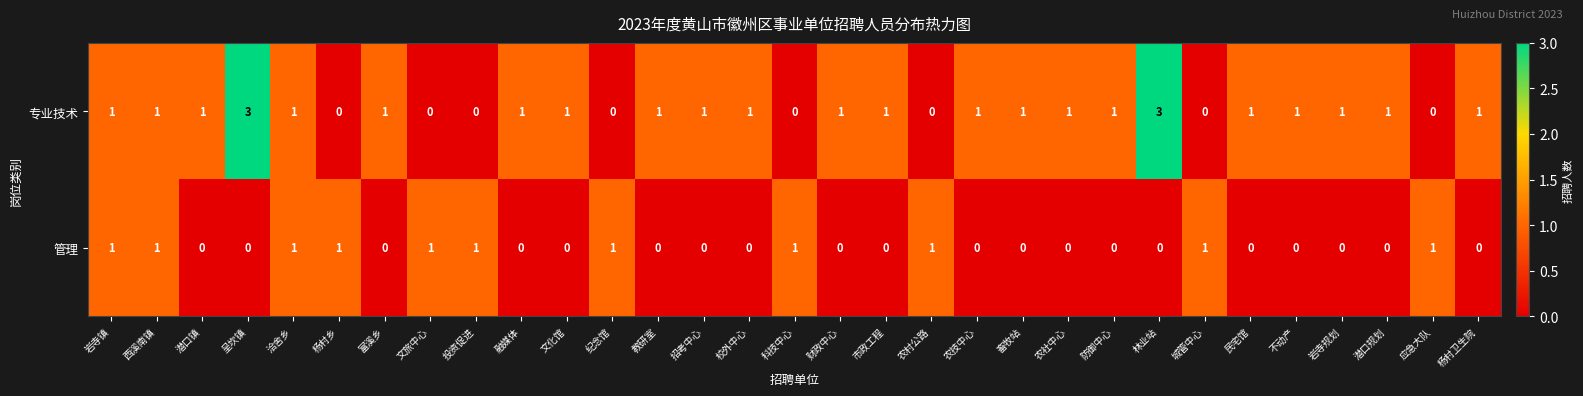

Which series has the largest total across all categories?

专业技术